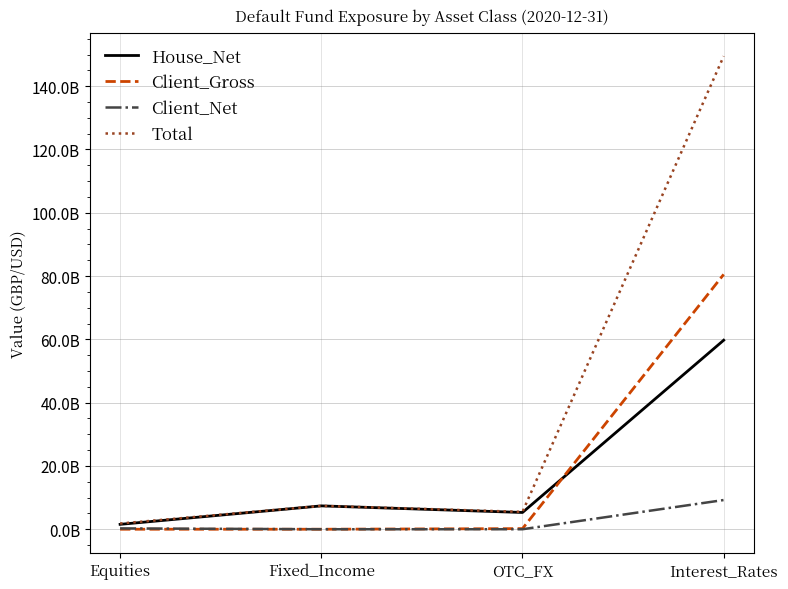

What is the difference between the maximum and minimum values in the House_Net series?

58184980000.0